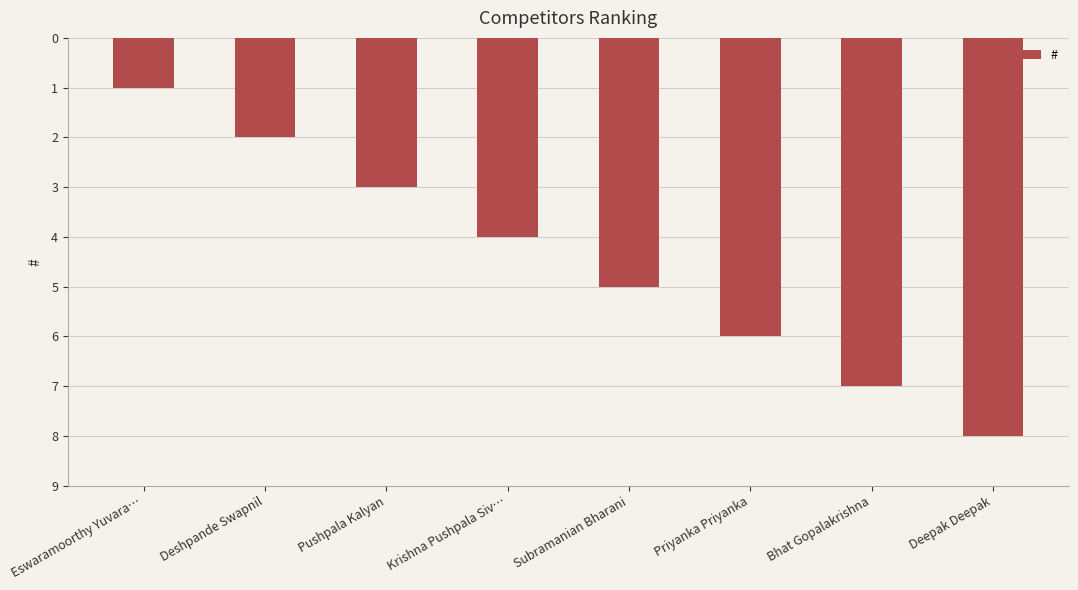

What is the label of the 2nd bar from the left?

Deshpande Swapnil